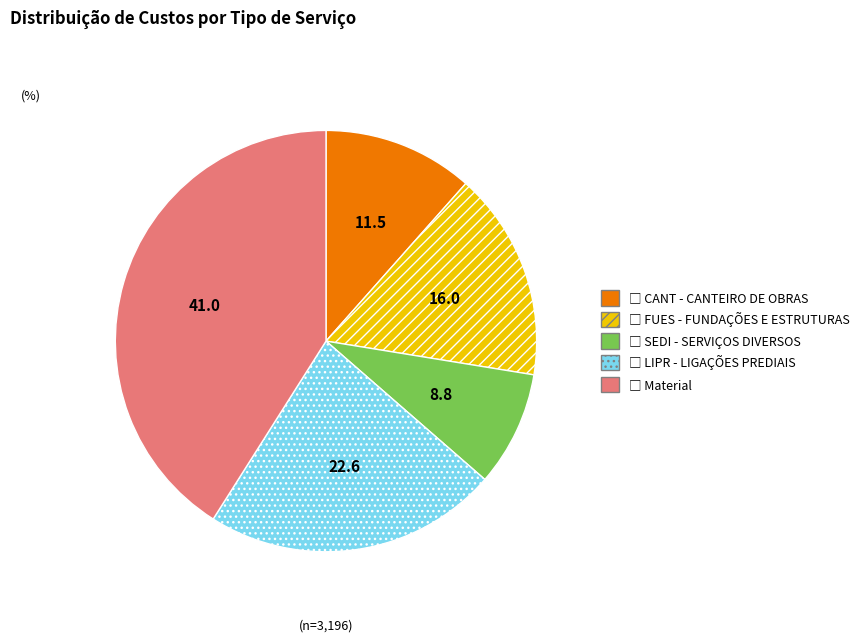

Does any single category account for the majority?

No